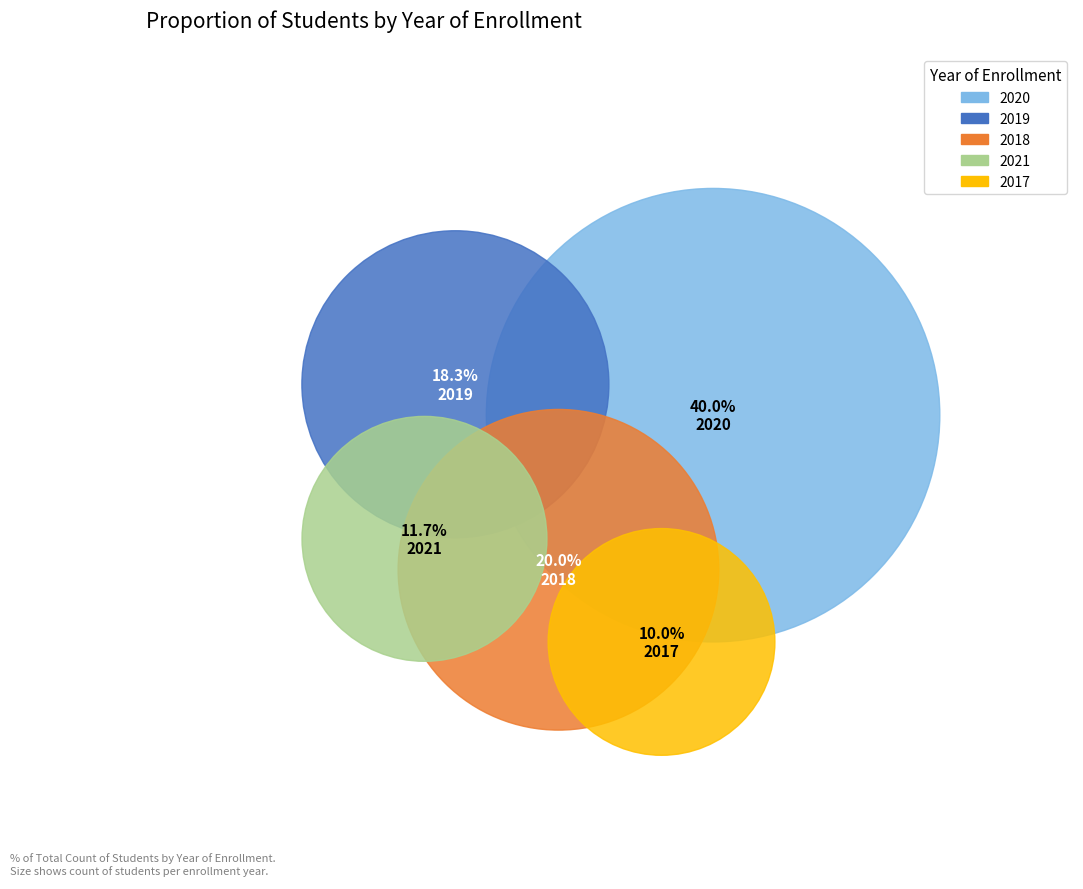

What is the total percentage of 2021 and 2019?

30.0%